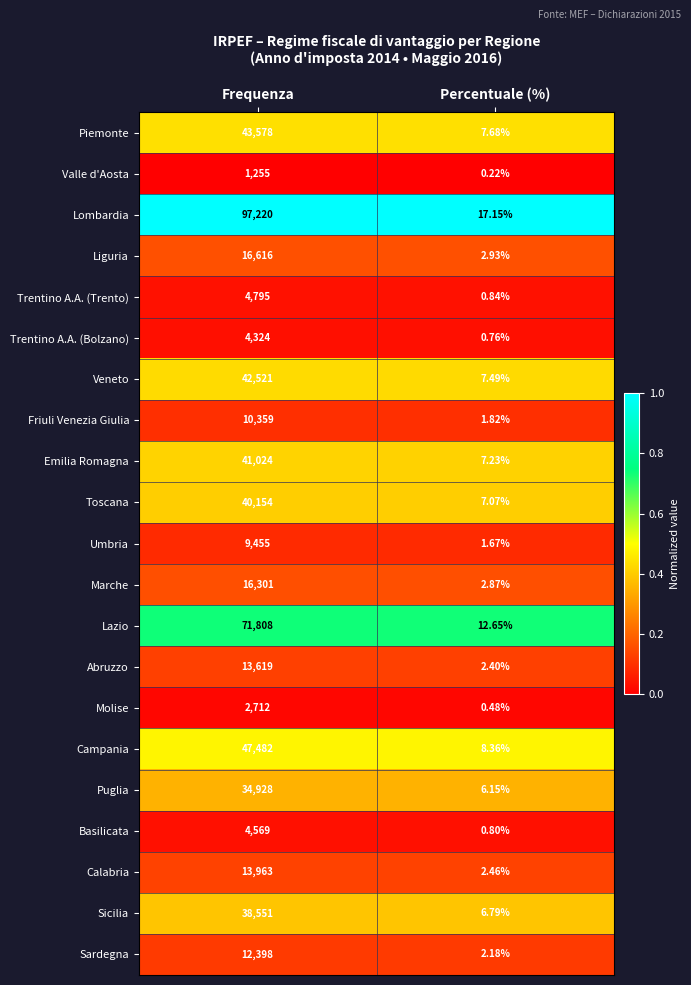

Which series has the largest total across all categories?

Lombardia